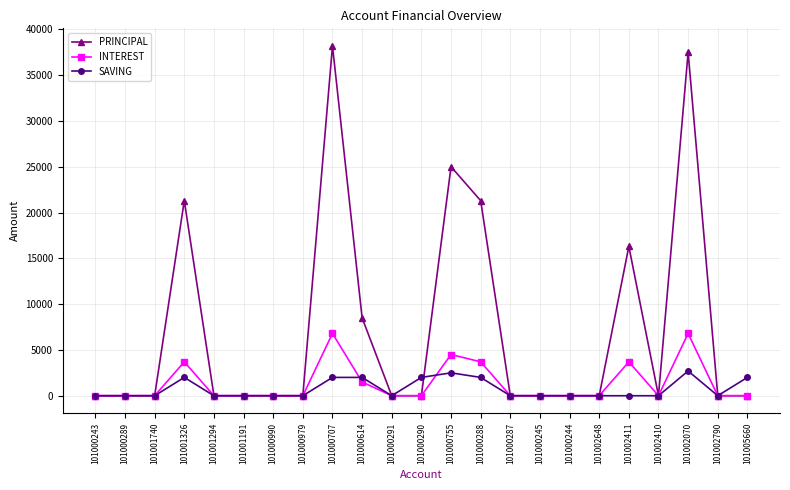

Rank the series at 101002411 from highest to lowest value.

PRINCIPAL, INTEREST, SAVING